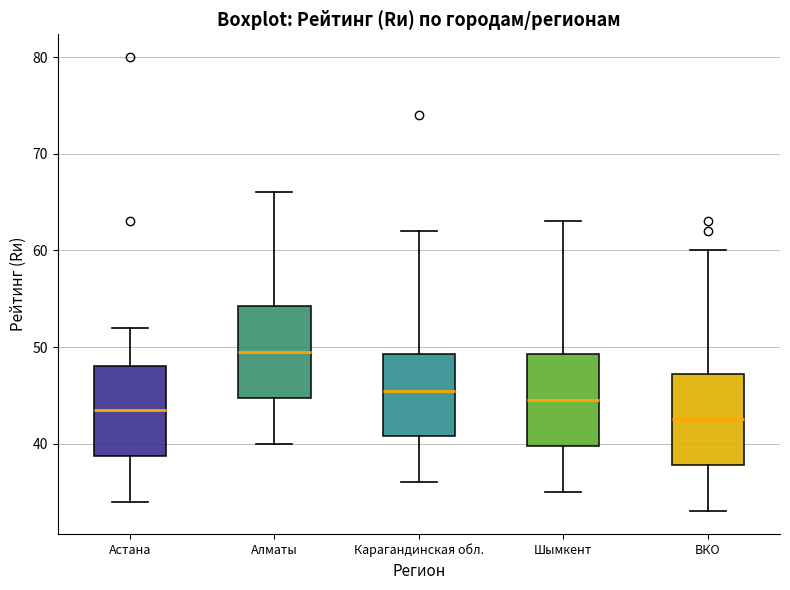

Where does the lower whisker of the box for Карагандинская обл. end on the y-axis? The values are not printed on the chart, so give them approximately, as read against the axis.

36